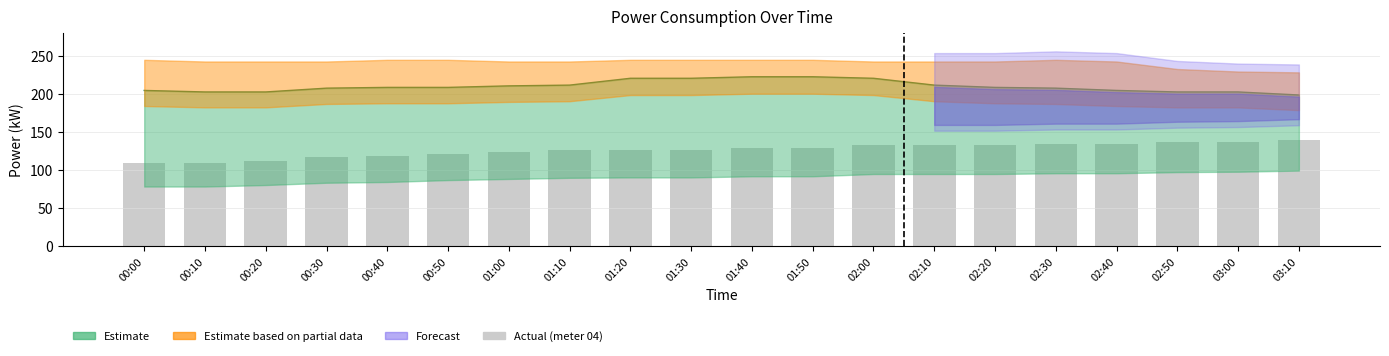

The chart shows a value of 219.3 at 02:00. True or false?

False